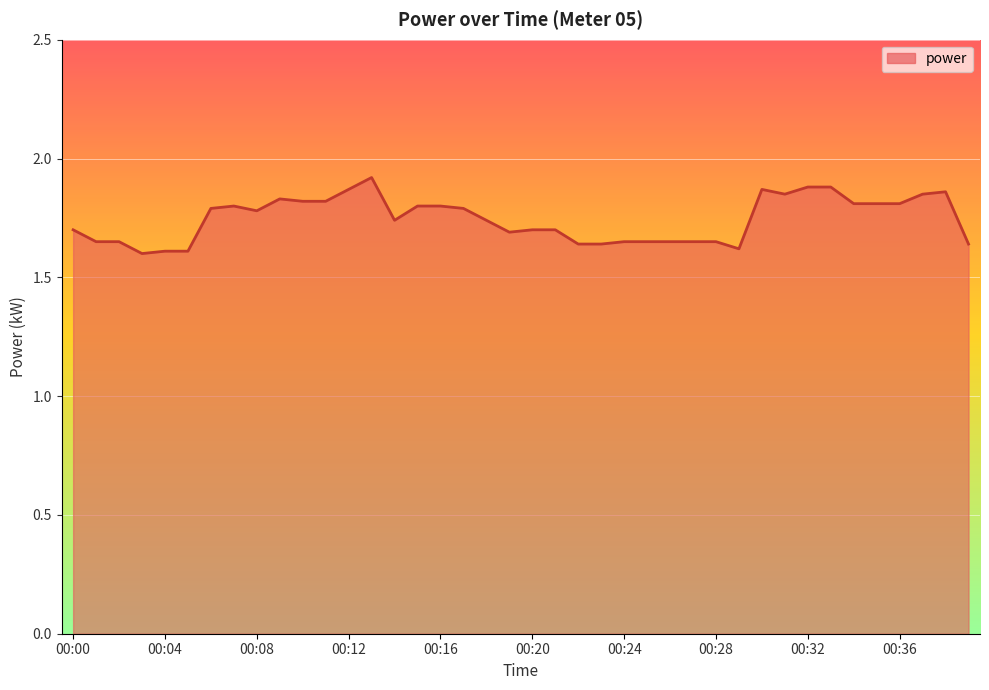

What is the difference between the maximum and minimum values?

0.3